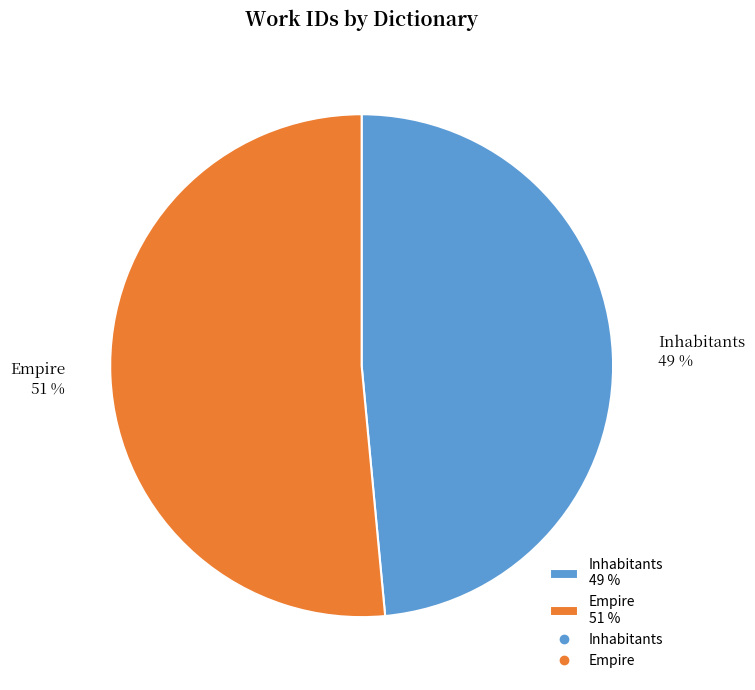

Rank the categories by value from highest to lowest.

Empire, Inhabitants